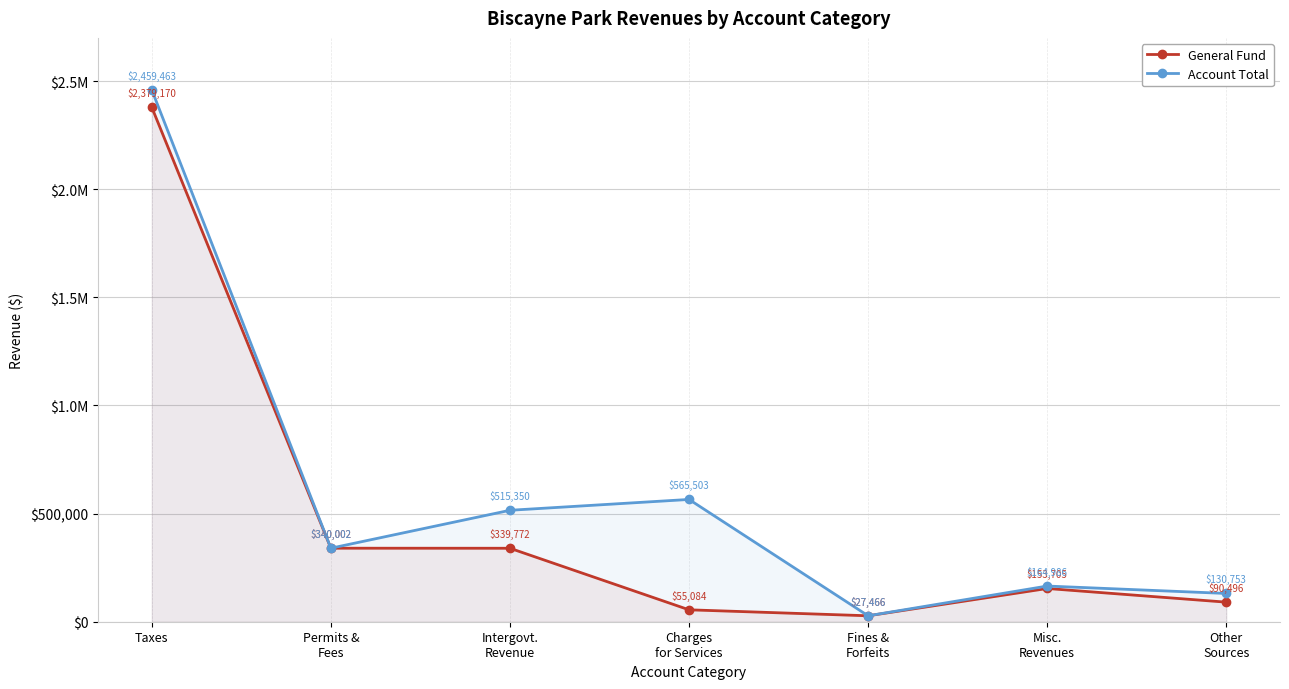

Which category has the lowest value in the General Fund series?

Fines &
Forfeits